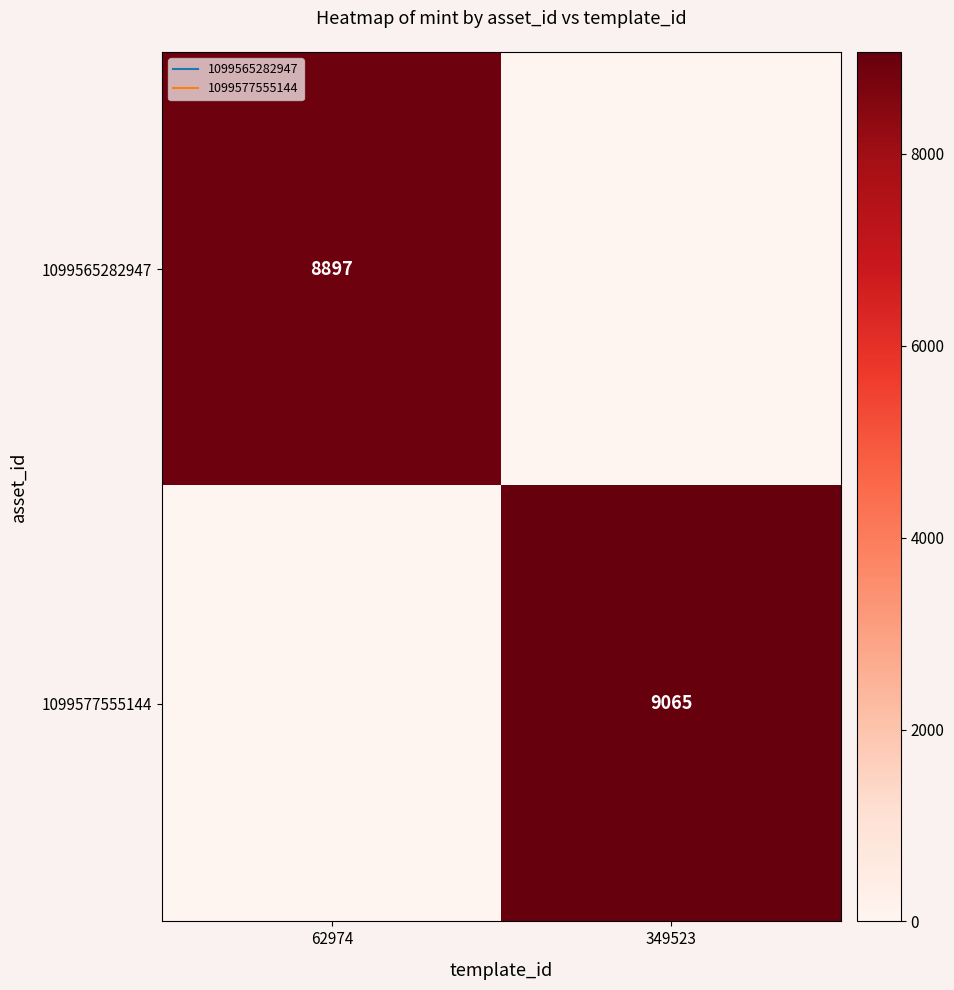

What is the average value of the 1099577555144 series?

4532